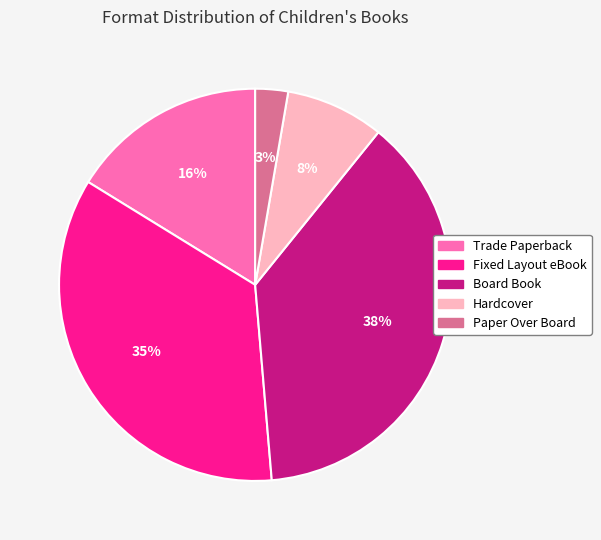

To the nearest percent, what is the average slice percentage?

20%